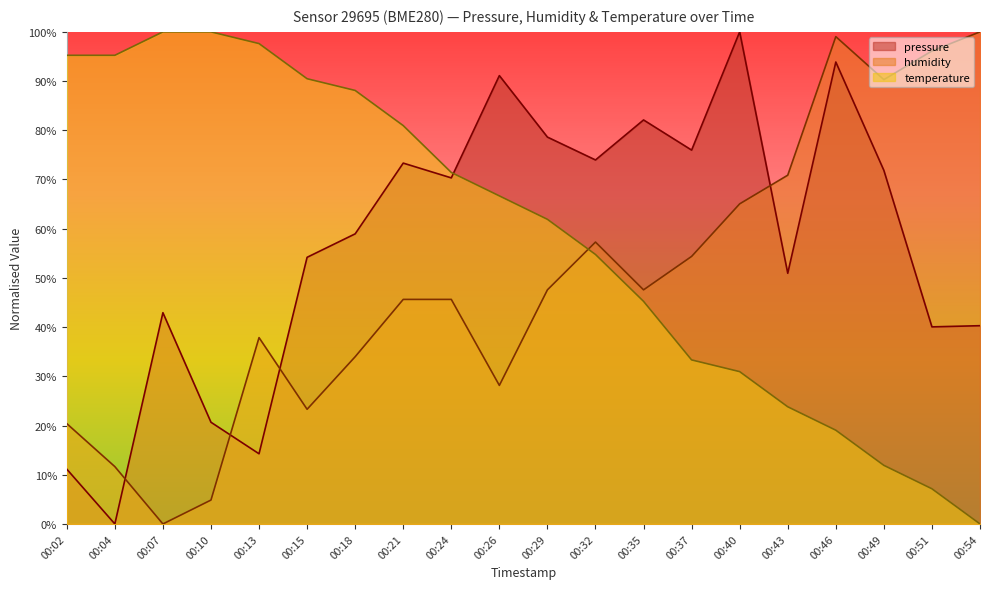

At which category is the sum across all series the highest?

00:46